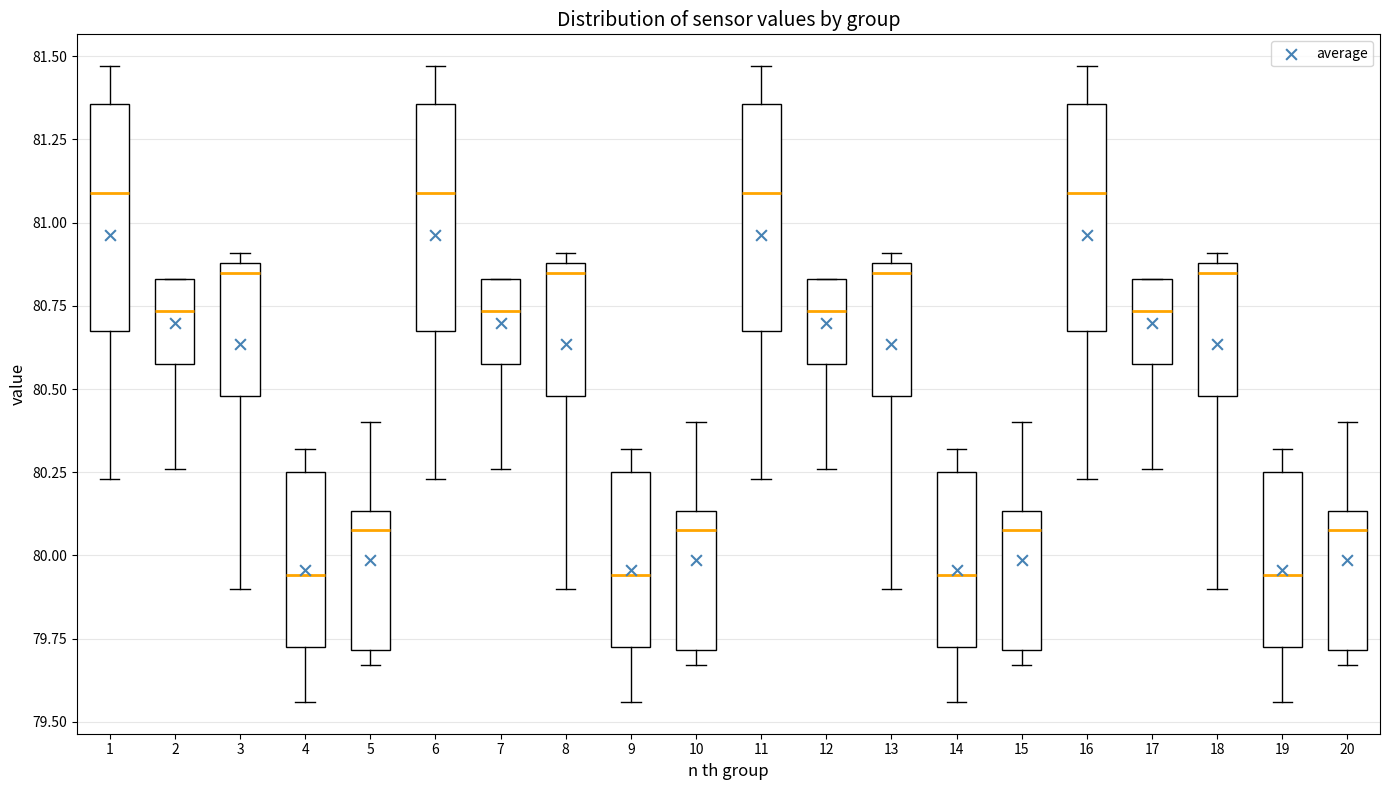

Reading left to right, read every box against the y-axis: the position of its median line, the range the box covers, and the ends of its whiskers. The values are not printed on the chart, so give them approximately, as read against the axis.

1: median 81.10, box 80.70 to 81.35, whiskers 80.25 to 81.45
2: median 80.75, box 80.60 to 80.85, whiskers 80.25 to 80.85
3: median 80.85, box 80.50 to 80.90, whiskers 79.90 to 80.90 (just above the box's upper edge)
4: median 79.95, box 79.75 to 80.25, whiskers 79.55 to 80.30
5: median 80.10, box 79.70 to 80.15, whiskers 79.65 to 80.40
6: median 81.10, box 80.70 to 81.35, whiskers 80.25 to 81.45
7: median 80.75, box 80.60 to 80.85, whiskers 80.25 to 80.85
8: median 80.85, box 80.50 to 80.90, whiskers 79.90 to 80.90 (just above the box's upper edge)
9: median 79.95, box 79.75 to 80.25, whiskers 79.55 to 80.30
10: median 80.10, box 79.70 to 80.15, whiskers 79.65 to 80.40
11: median 81.10, box 80.70 to 81.35, whiskers 80.25 to 81.45
12: median 80.75, box 80.60 to 80.85, whiskers 80.25 to 80.85
13: median 80.85, box 80.50 to 80.90, whiskers 79.90 to 80.90 (just above the box's upper edge)
14: median 79.95, box 79.75 to 80.25, whiskers 79.55 to 80.30
15: median 80.10, box 79.70 to 80.15, whiskers 79.65 to 80.40
16: median 81.10, box 80.70 to 81.35, whiskers 80.25 to 81.45
17: median 80.75, box 80.60 to 80.85, whiskers 80.25 to 80.85
18: median 80.85, box 80.50 to 80.90, whiskers 79.90 to 80.90 (just above the box's upper edge)
19: median 79.95, box 79.75 to 80.25, whiskers 79.55 to 80.30
20: median 80.10, box 79.70 to 80.15, whiskers 79.65 to 80.40